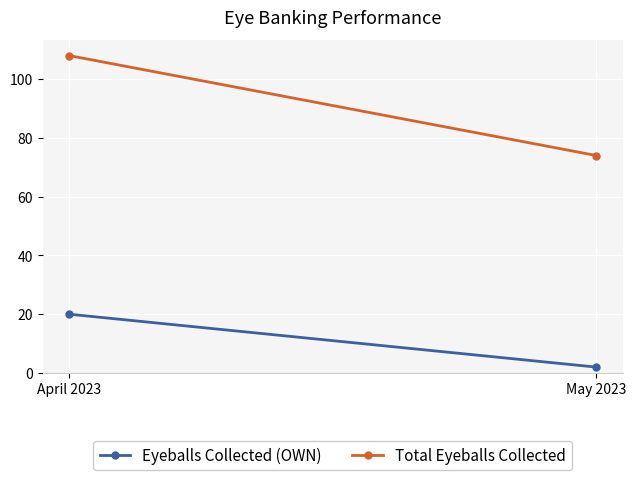

What is the average value of the Total Eyeballs Collected series?

91